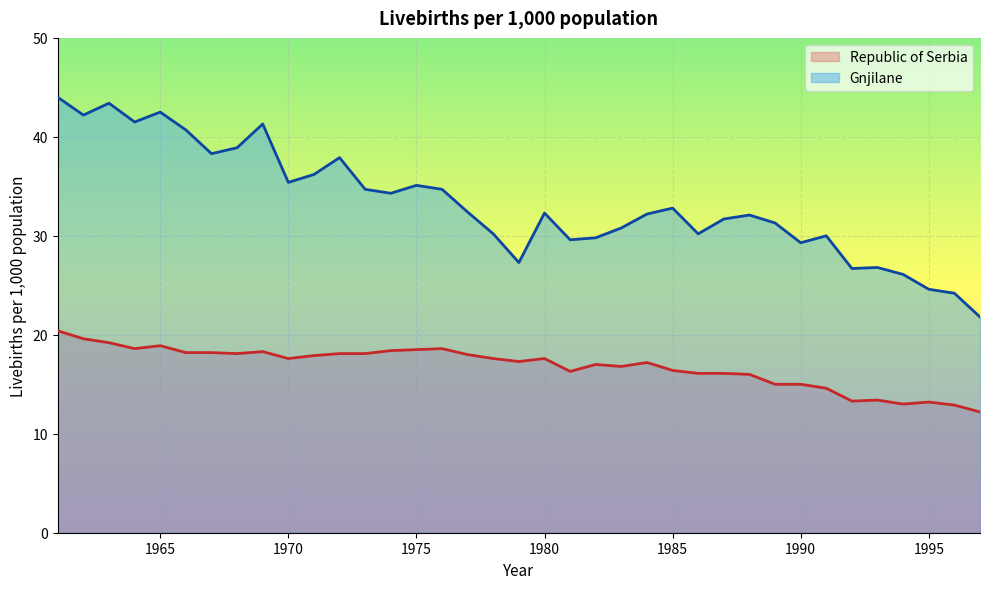

How many interior local peaks does the Gnjilane series have?

10